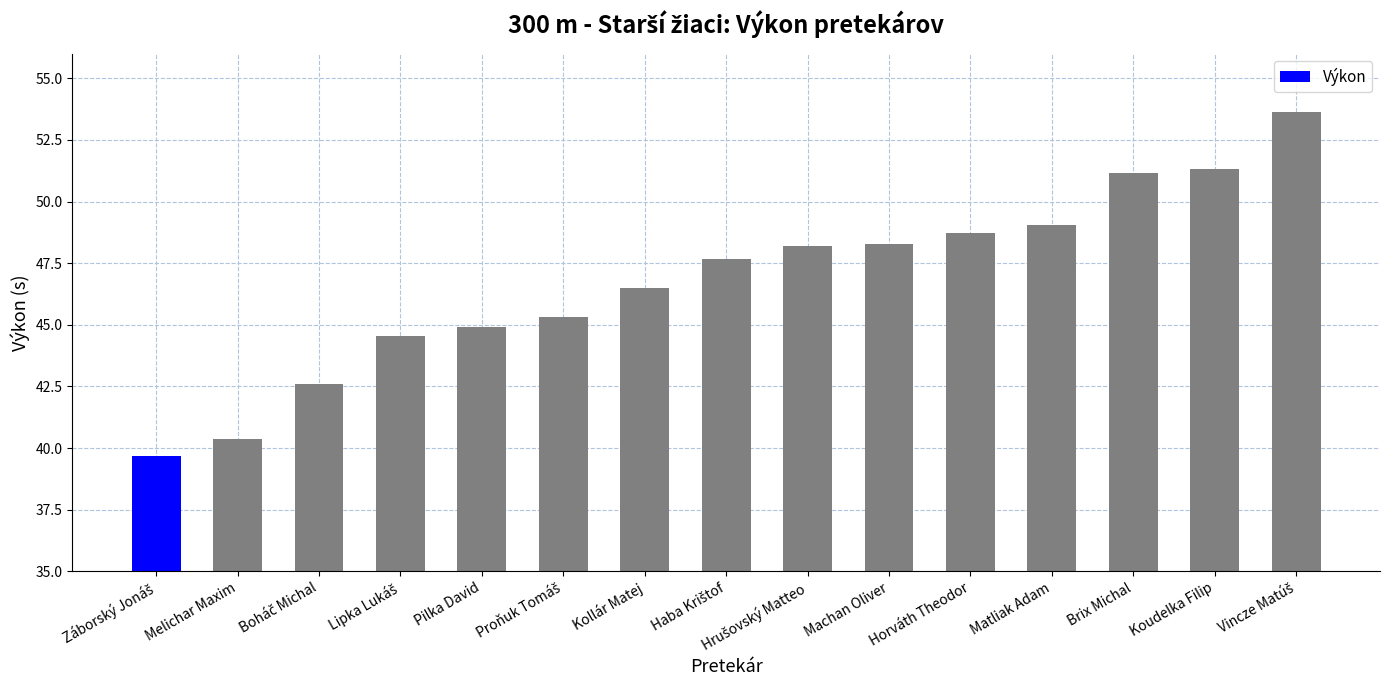

What is the difference between the second highest and second lowest values?

11.0